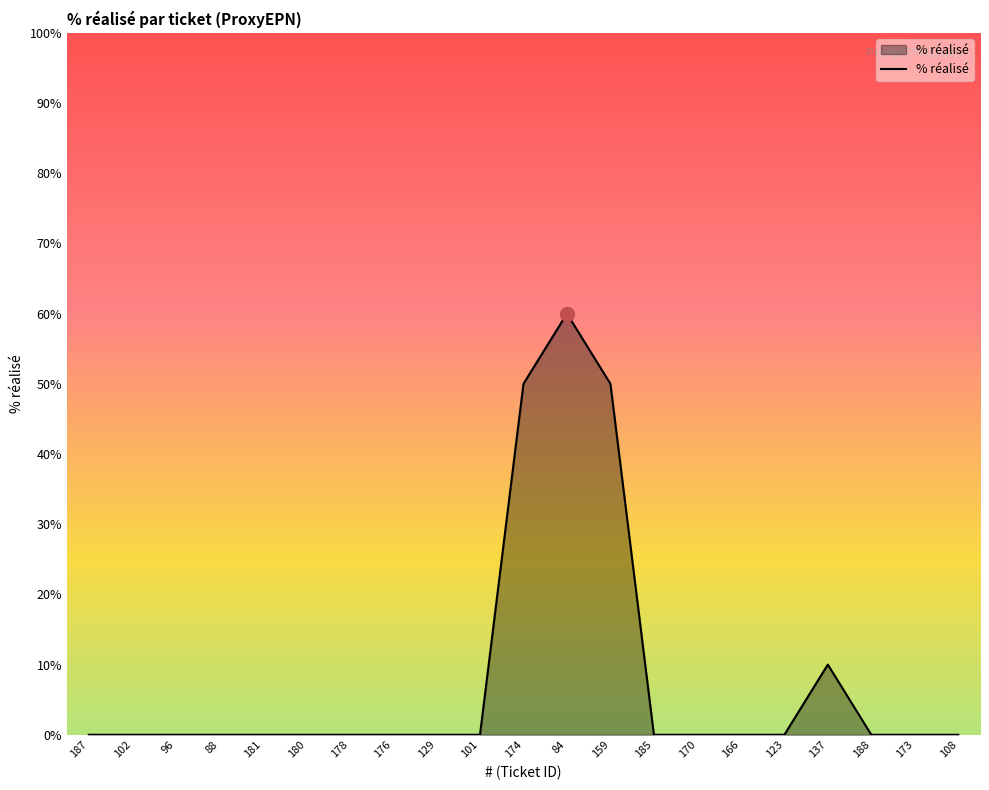

Reading left to right, list all the values displayed in this chart.

0	0	0	0	0	0	0	0	0	0	50	60	50	0	0	0	0	10	0	0	0